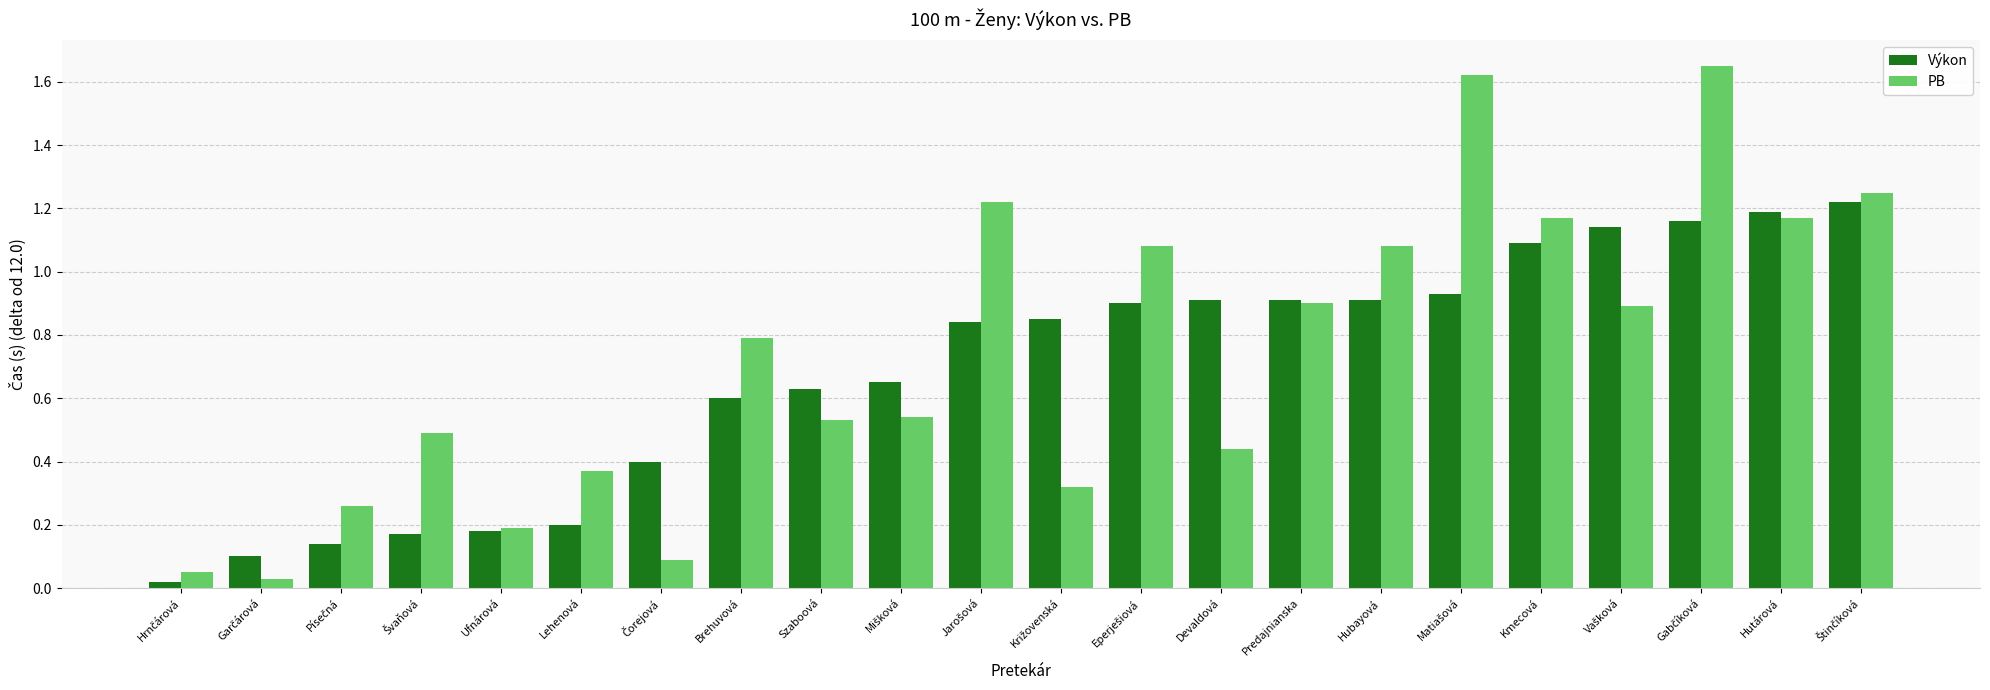

What is the sum of all PB values?

16.1